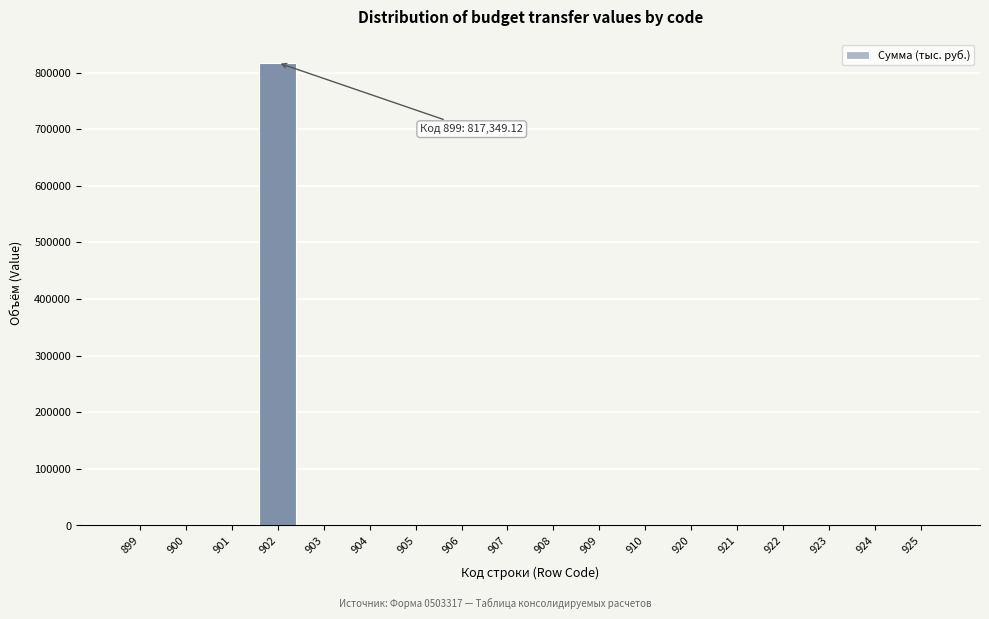

Reading left to right, transcribe all the data shown in this chart.

899=0.0	900=0.0	901=0.0	902=817349.1	903=0.0	904=0.0	905=0.0	906=0.0	907=0.0	908=0.0	909=0.0	910=0.0	920=0.0	921=0.0	922=0.0	923=0.0	924=0.0	925=0.0